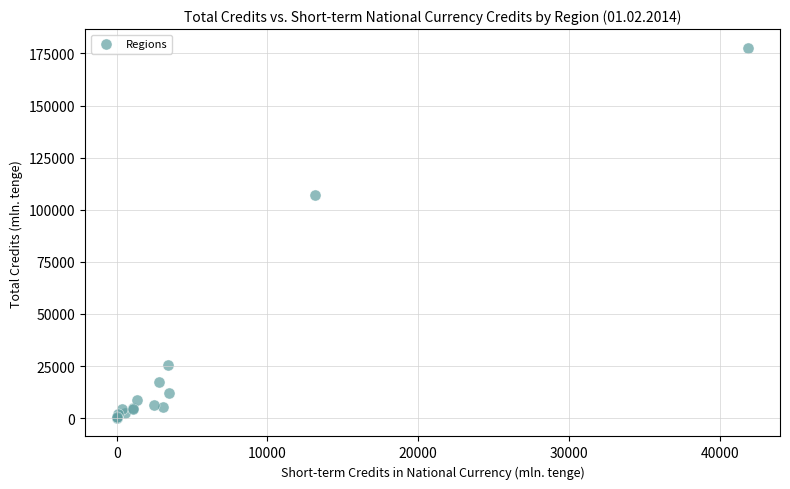

What Y value in the scatter plot is closest to 88969?

107087.7